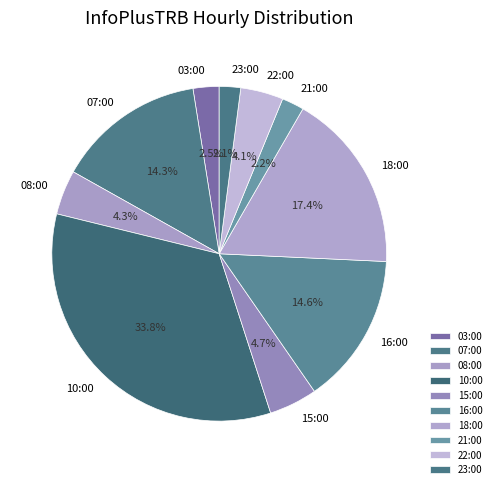

Which has a higher value, 16:00 or 23:00?

16:00